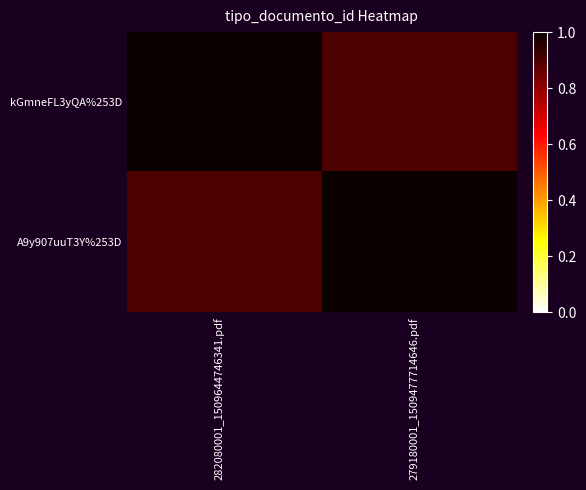

Which has a higher value, 279180001_1509477714646.pdf or 282080001_1509644746341.pdf?

282080001_1509644746341.pdf